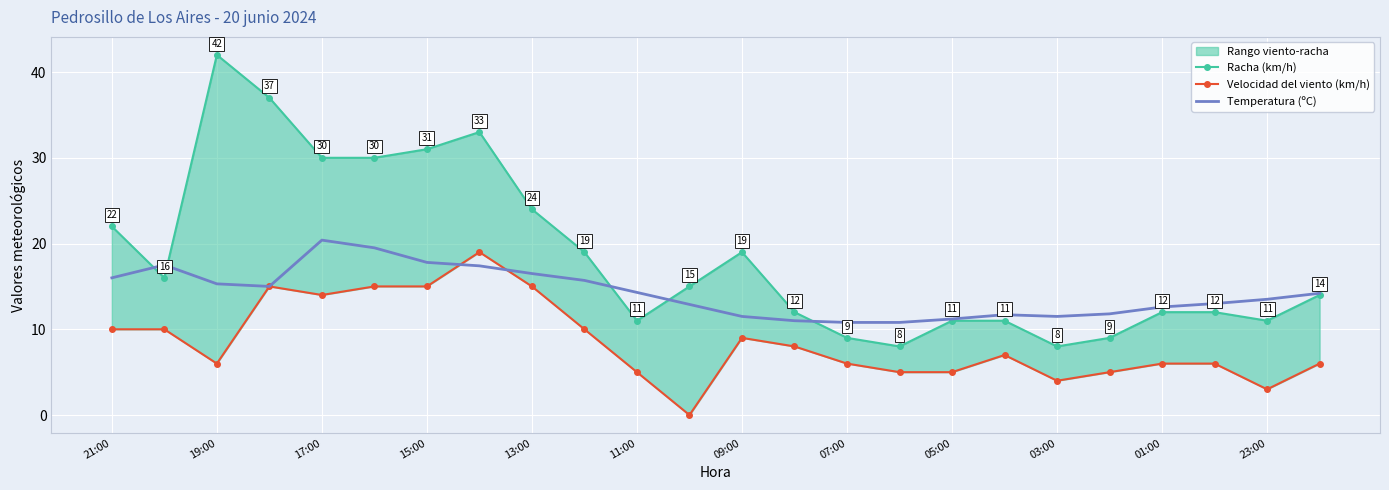

Is it true that Temperatura (ºC) equals 17.4 at 05:00?

False